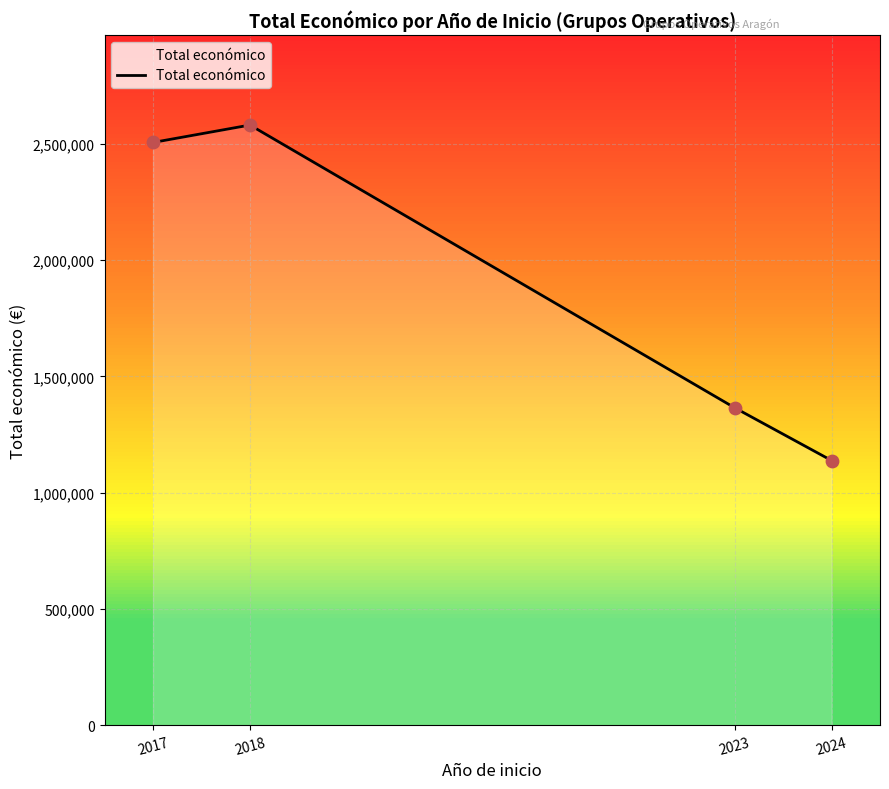

Between 2018 and 2023, which is larger?

2018